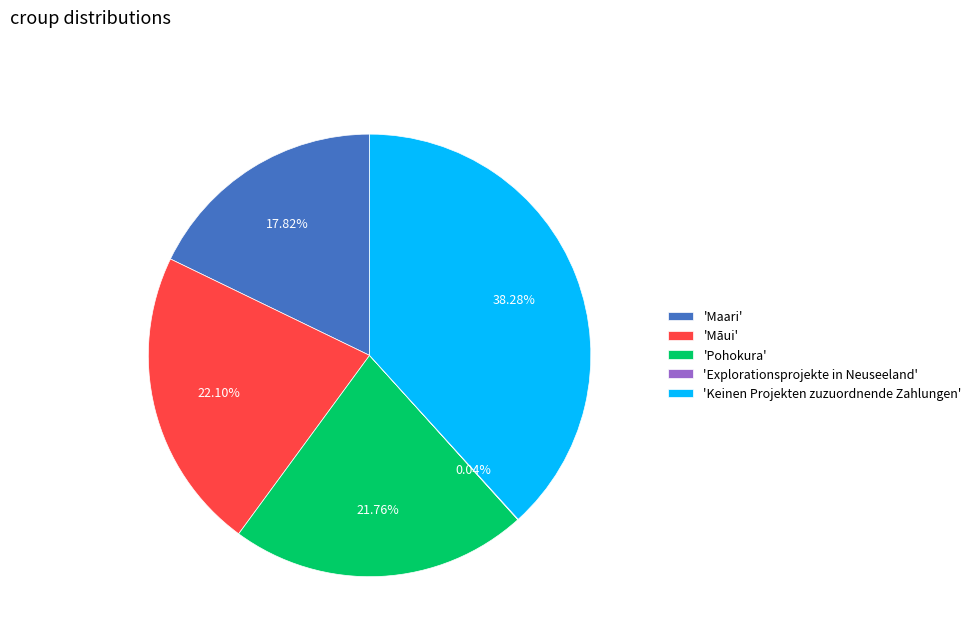

Which has a higher value, 'Māui' or 'Keinen Projekten zuzuordnende Zahlungen'?

'Keinen Projekten zuzuordnende Zahlungen'